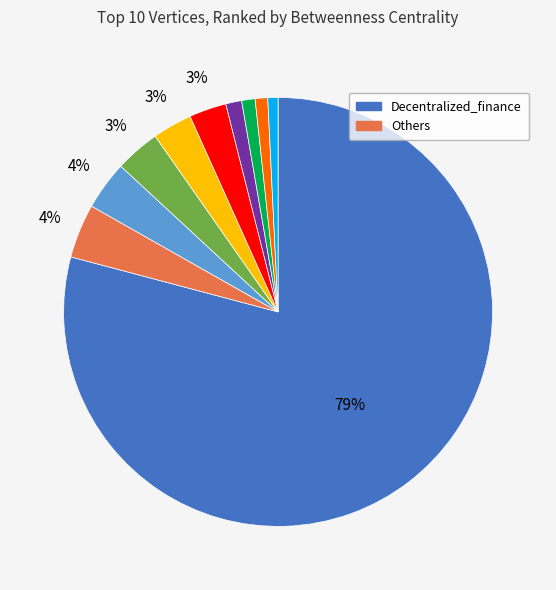

How many segments does this pie chart have?

10